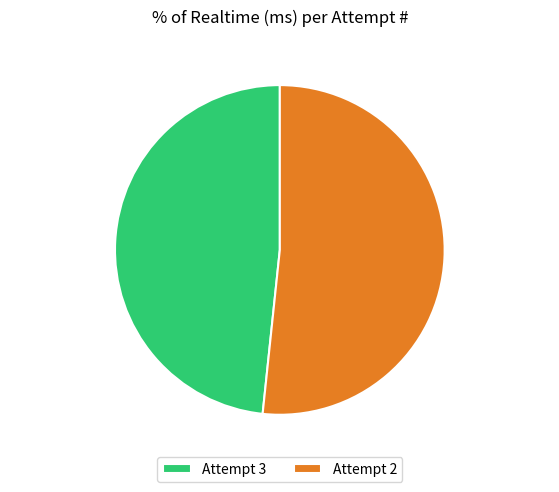

Rank the categories by value from lowest to highest.

Attempt 3, Attempt 2